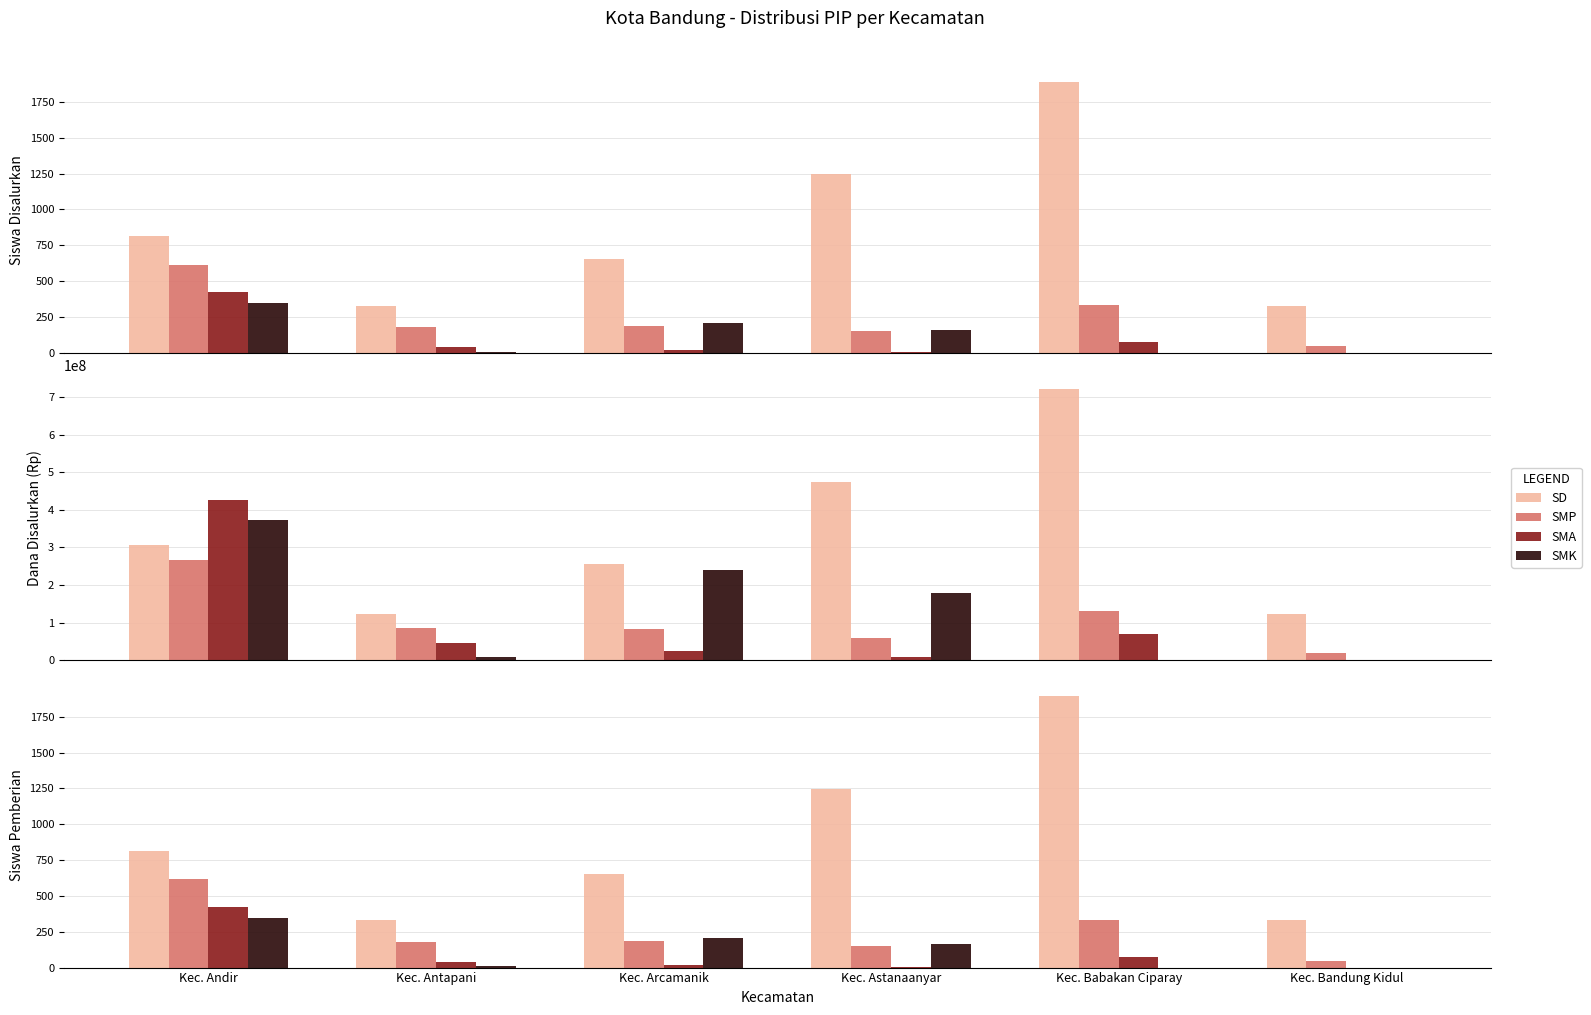

Reading left to right, transcribe all the data shown in this chart.

SD: 813	329	650	1244	1891	329
SMP: 615	178	183	148	330	49
SMA: 425	42	20	6	73	0
SMK: 349	8	205	161	0	0